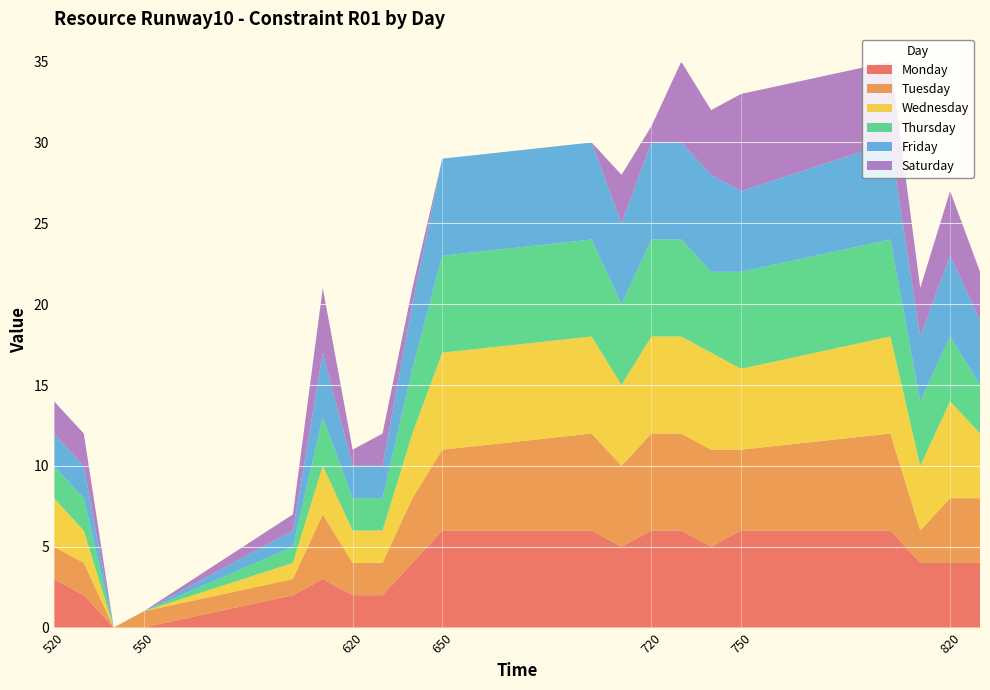

Reading left to right, extract all data points from this chart.

Monday: 520=3	530=2	540=0	550=0	600=2	610=3	620=2	630=2	640=4	650=6	700=6	710=5	720=6	730=6	740=5	750=6	800=6	810=4	820=4	830=4
Tuesday: 520=2	530=2	540=0	550=1	600=1	610=4	620=2	630=2	640=4	650=5	700=6	710=5	720=6	730=6	740=6	750=5	800=6	810=2	820=4	830=4
Wednesday: 520=3	530=2	540=0	550=0	600=1	610=3	620=2	630=2	640=4	650=6	700=6	710=5	720=6	730=6	740=6	750=5	800=6	810=4	820=6	830=4
Thursday: 520=2	530=2	540=0	550=0	600=1	610=3	620=2	630=2	640=4	650=6	700=6	710=5	720=6	730=6	740=5	750=6	800=6	810=4	820=4	830=3
Friday: 520=2	530=2	540=0	550=0	600=1	610=4	620=2	630=2	640=4	650=6	700=6	710=5	720=6	730=6	740=6	750=5	800=6	810=4	820=5	830=4
Saturday: 520=2	530=2	540=0	550=0	600=1	610=4	620=1	630=2	640=1	650=0	700=0	710=3	720=1	730=5	740=4	750=6	800=5	810=3	820=4	830=3